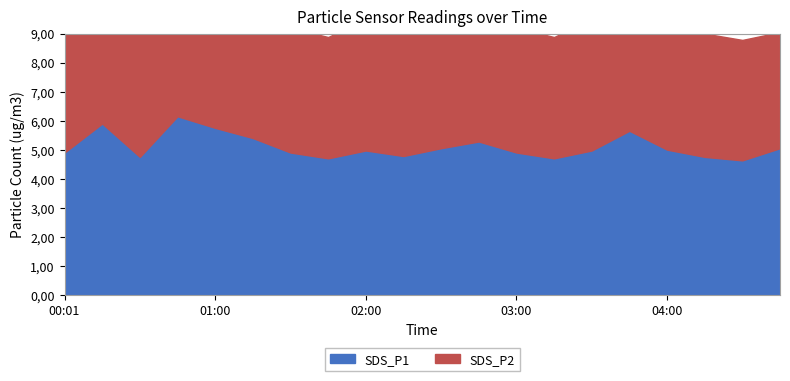

What is the difference between the maximum and minimum values in the SDS_P1 series?

1.5